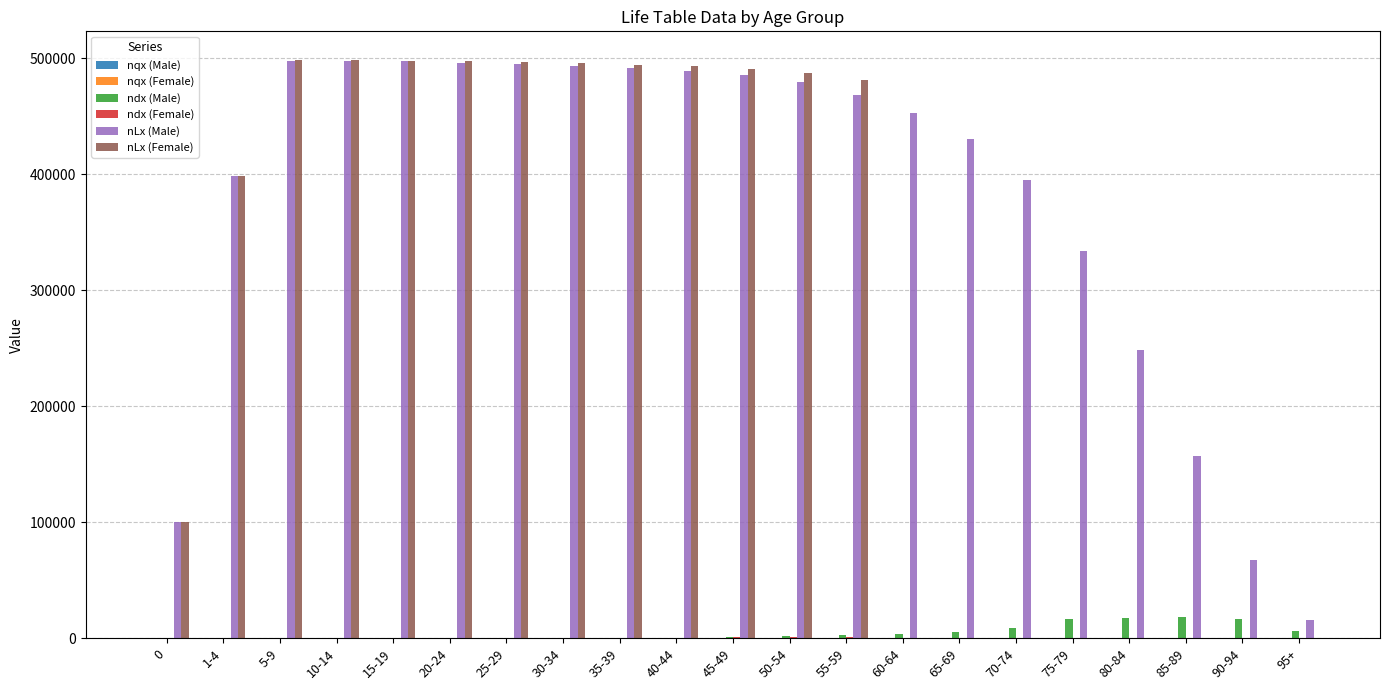

The value of nLx (Male) at 70-74 is 395152.0. True or false?

True